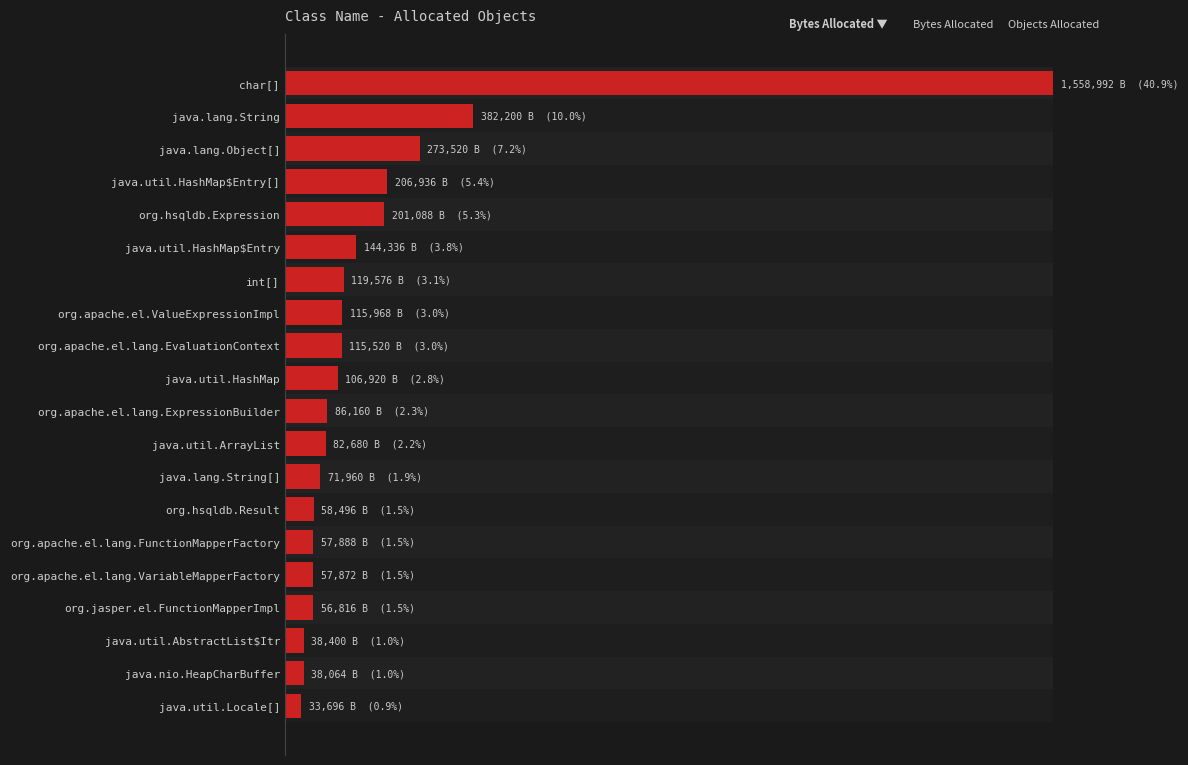

Does the chart contain stacked bars?

No